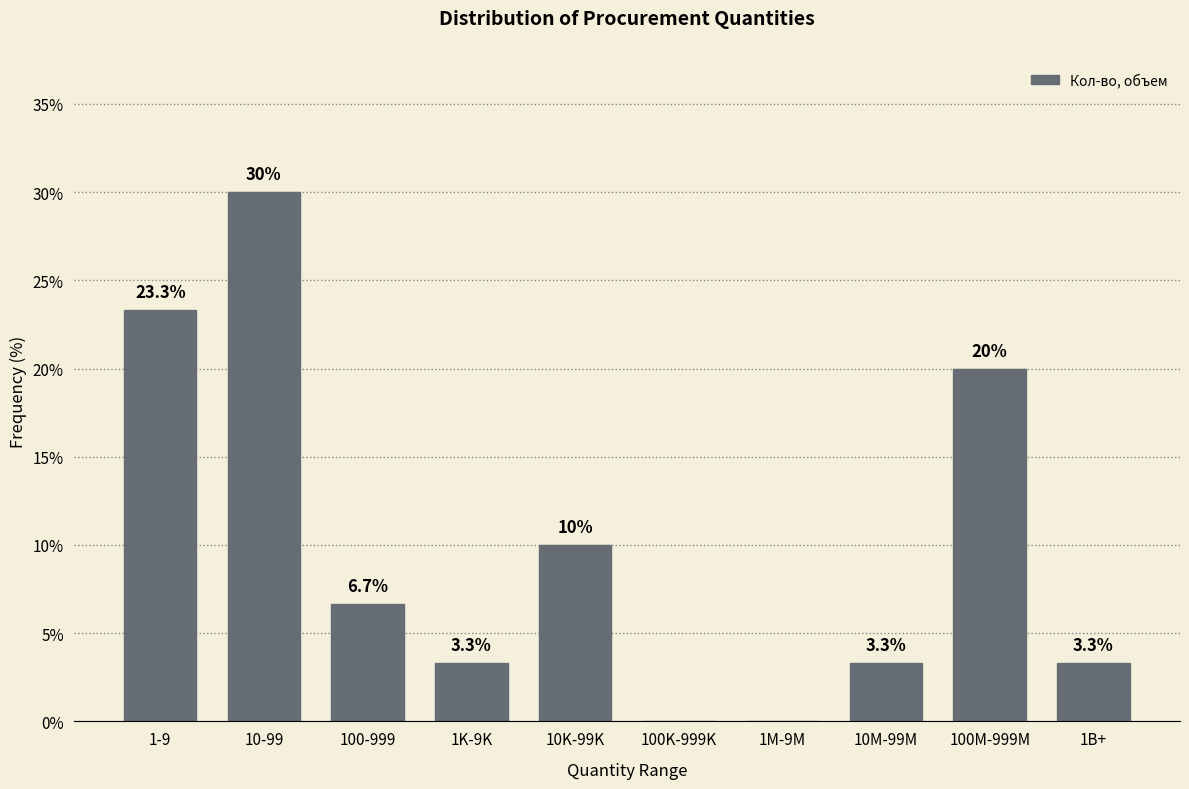

Reading left to right, transcribe all the data shown in this chart.

1-9=23.3	10-99=30.0	100-999=6.7	1K-9K=3.3	10K-99K=10.0	100K-999K=0.0	1M-9M=0.0	10M-99M=3.3	100M-999M=20.0	1B+=3.3